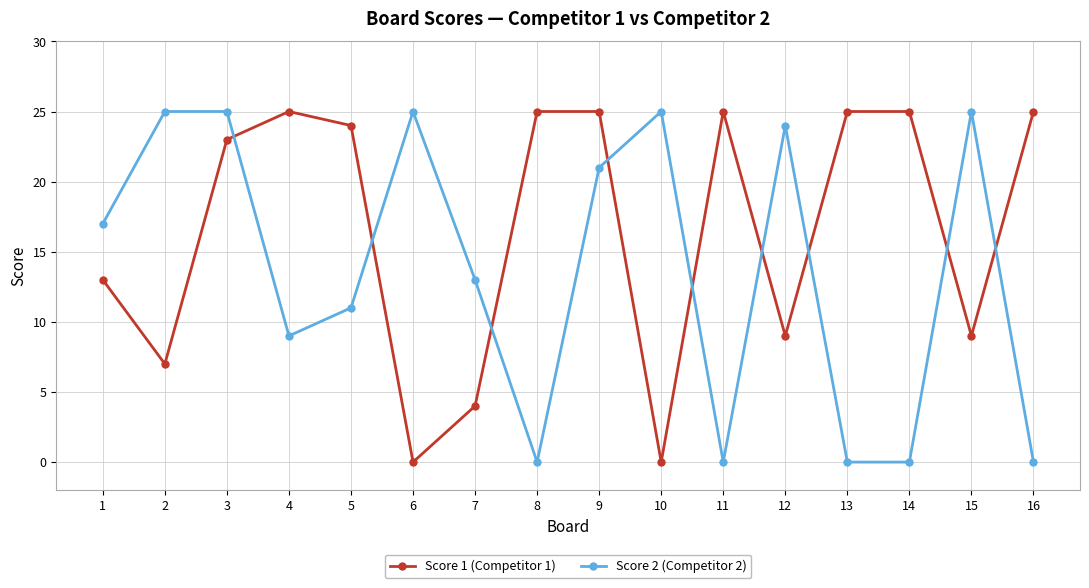

Does the chart have visible grid lines?

Yes